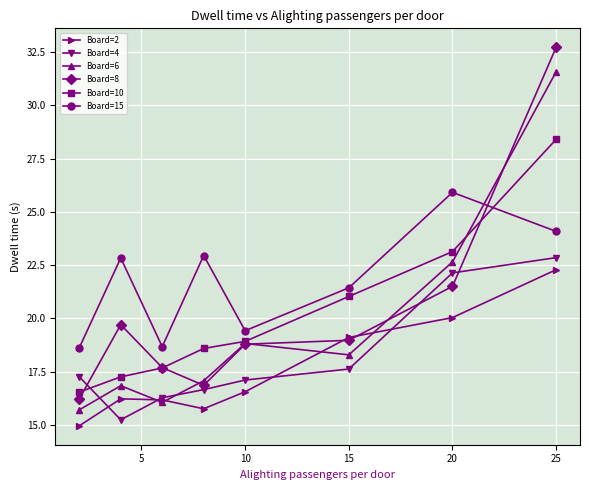

Which series has the largest total across all categories?

Board=15